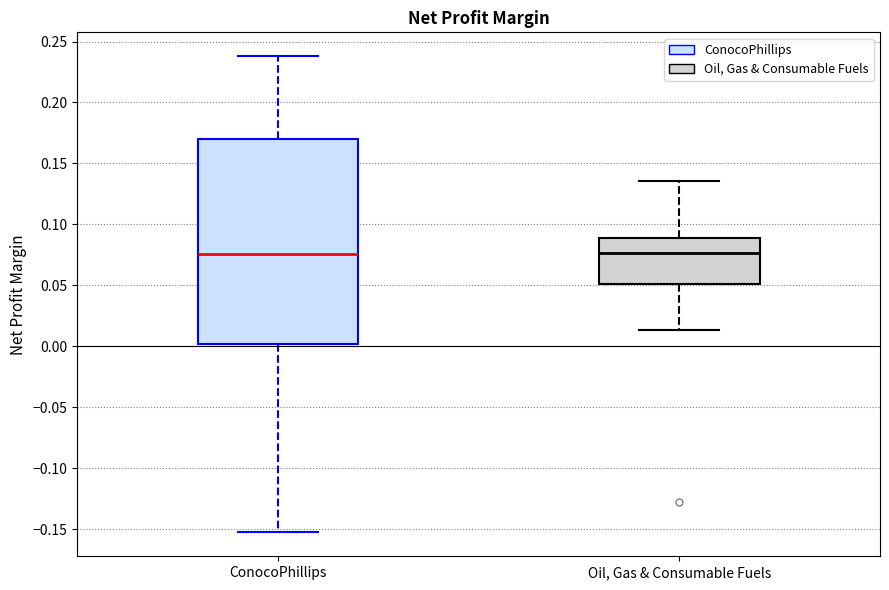

Which box is the tallest, from its lower edge to its upper edge?

ConocoPhillips